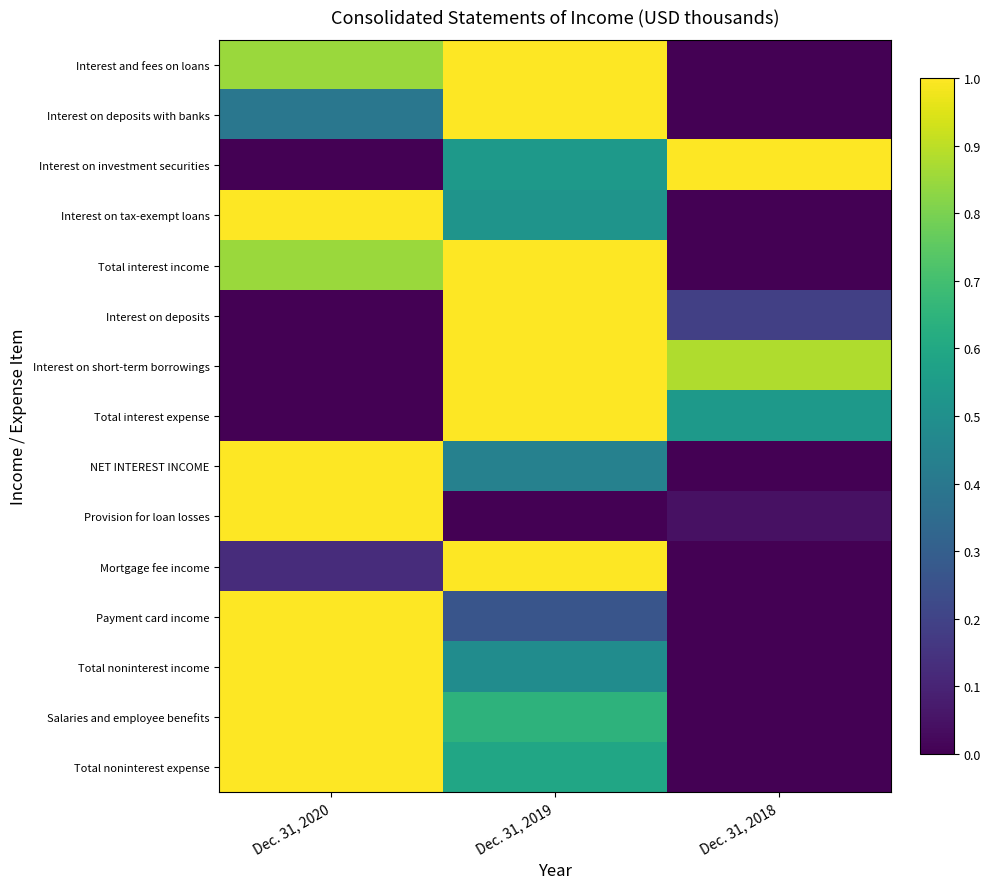

At how many categories does at least one series exceed 0?

3